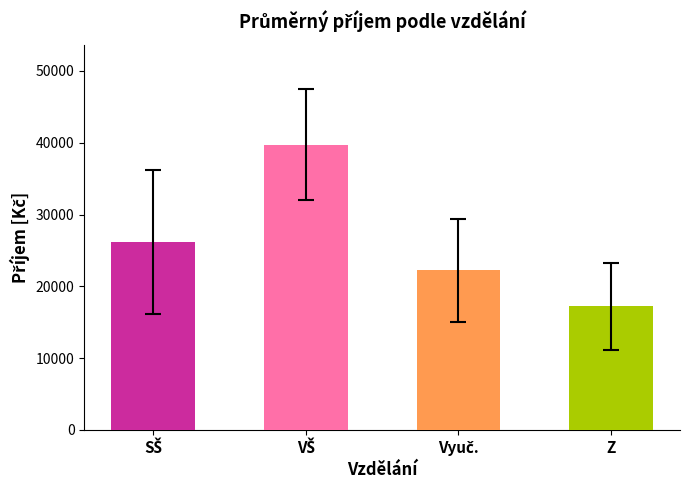

How many data points are less than 26150?

2